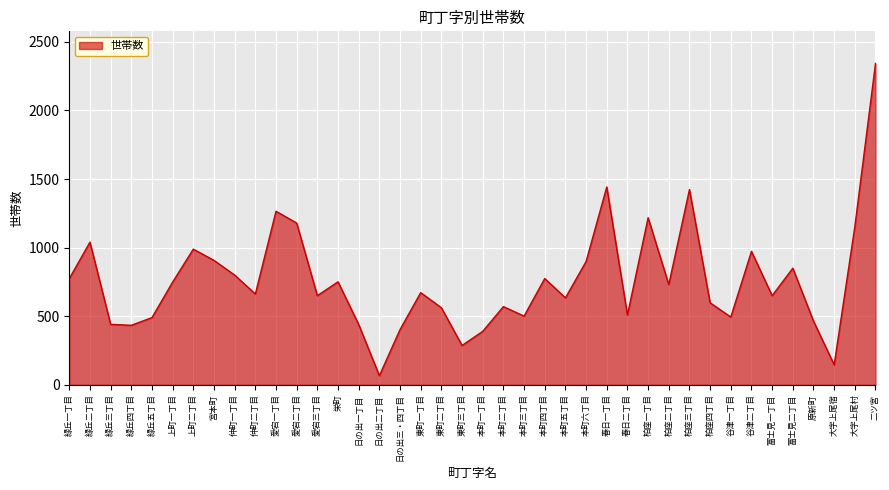

What is the maximum value shown in the chart?

2342